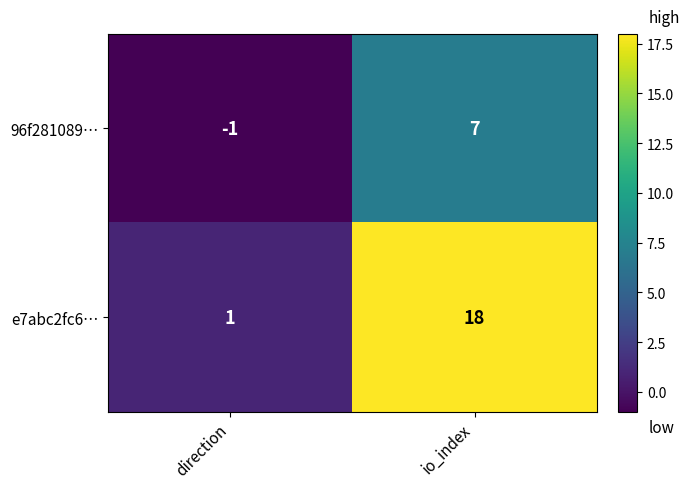

What is the difference between the e7abc2fc6… values at io_index and direction?

17